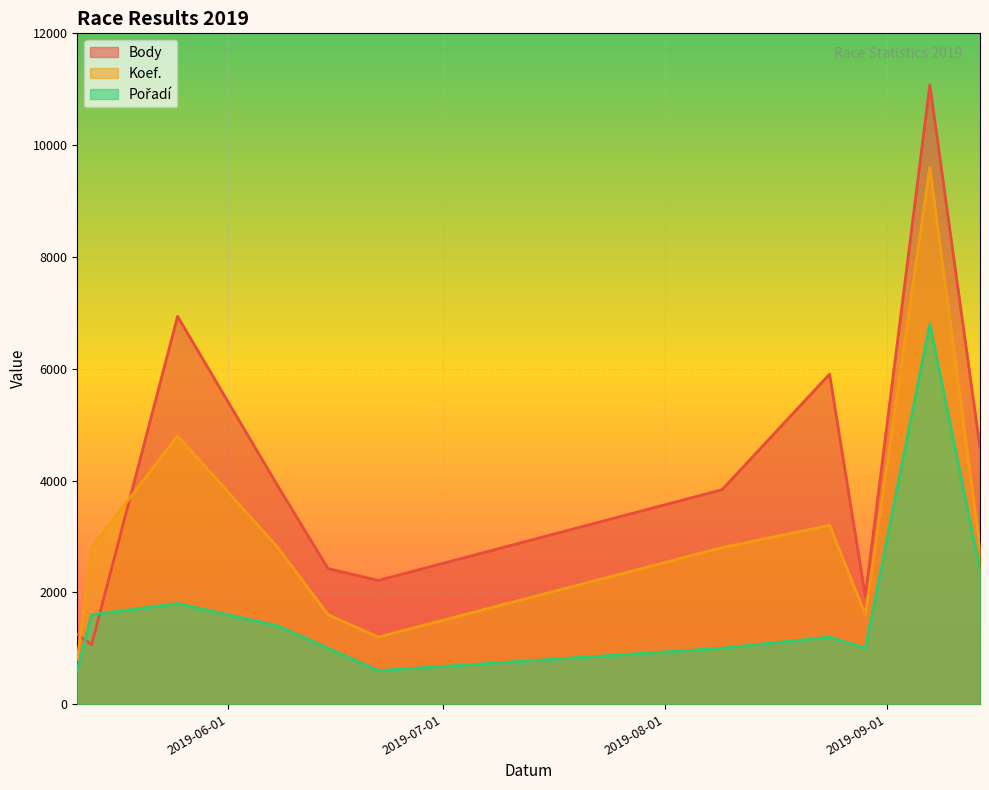

True or false: Pořadí and Koef. intersect in this chart.

False